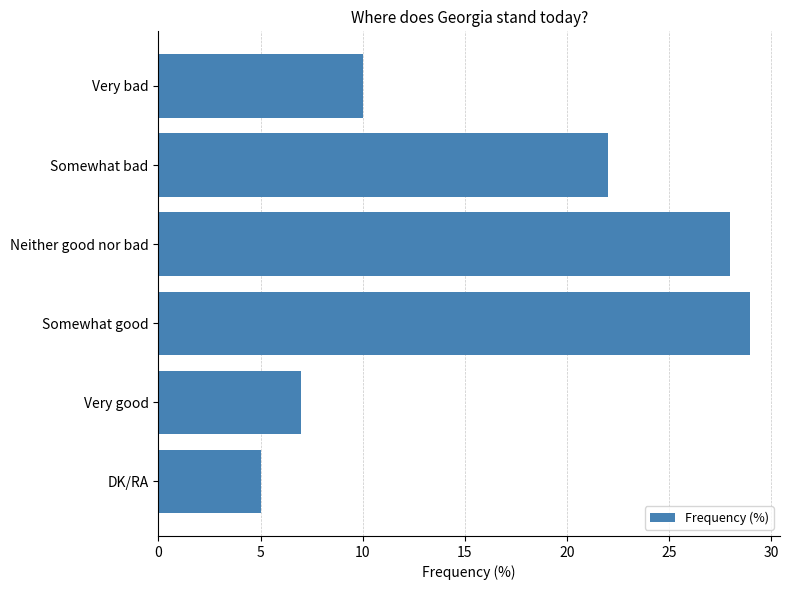

At which label is the value closest to 17?

Somewhat bad